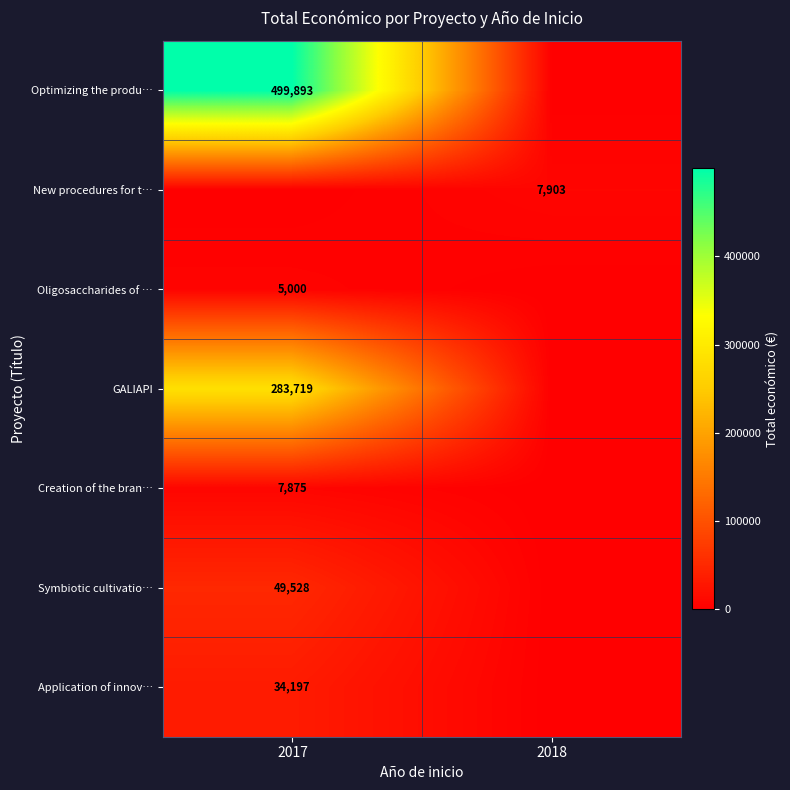

Is the value of Oligosaccharides of … at 2017 greater than the value of GALIAPI at 2017?

No